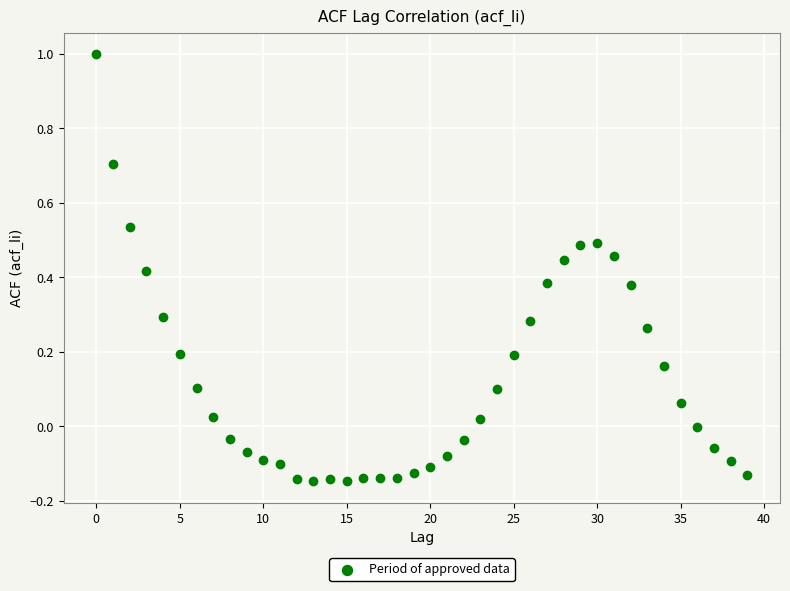

What is the range of Y values (max minus min)?

1.1